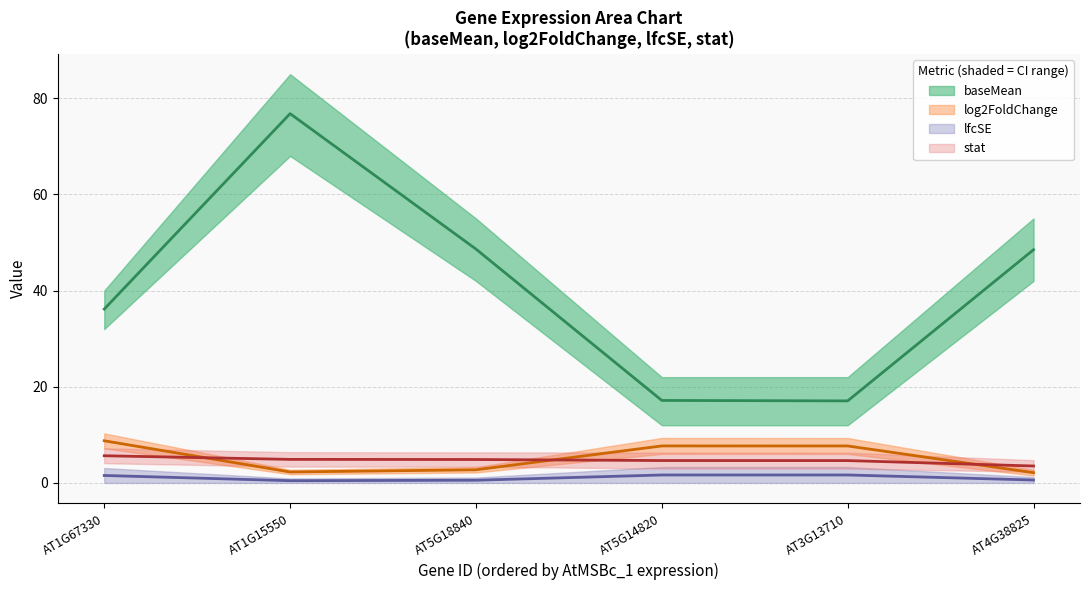

What is the sum of all lfcSE values?

6.5